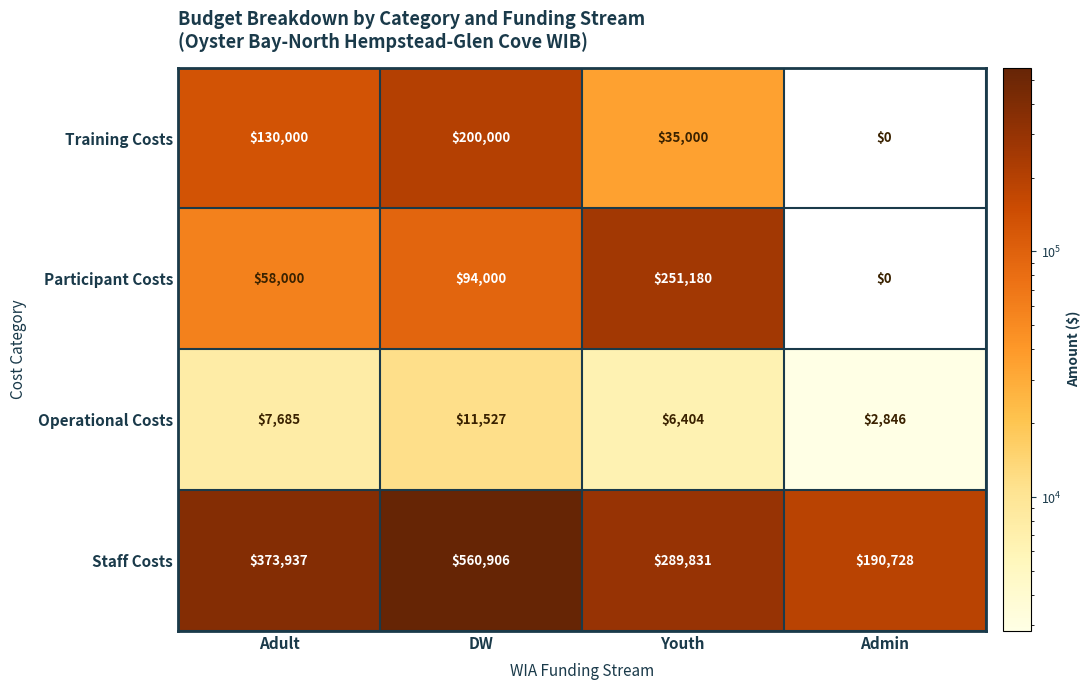

What is the sum of the Participant Costs values at Admin and Youth?

251180